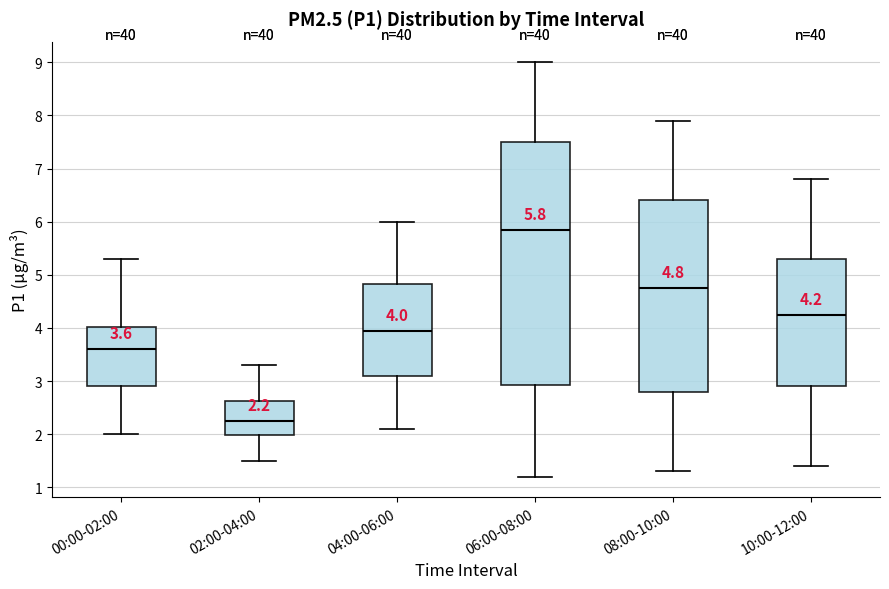

Which box's median line is the highest?

06:00-08:00